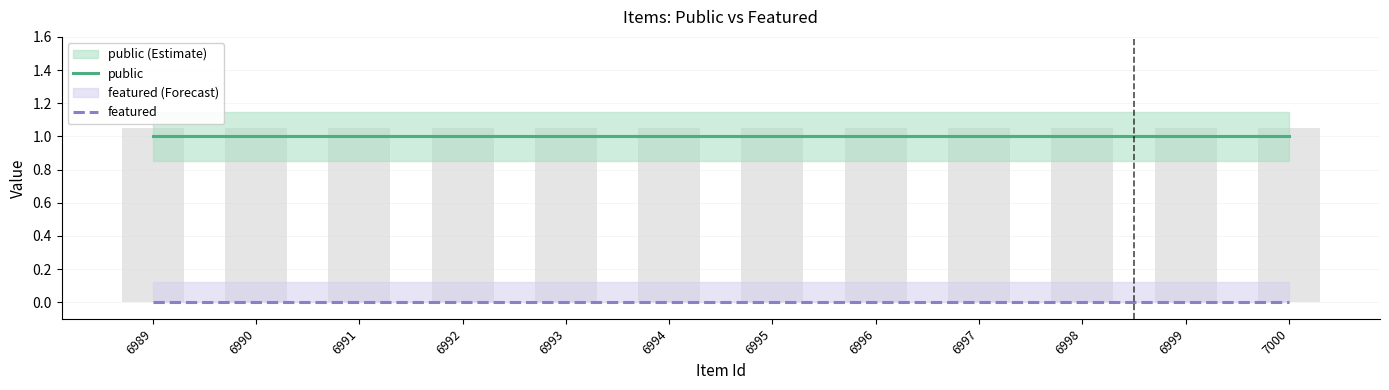

Which series has the largest total across all categories?

public